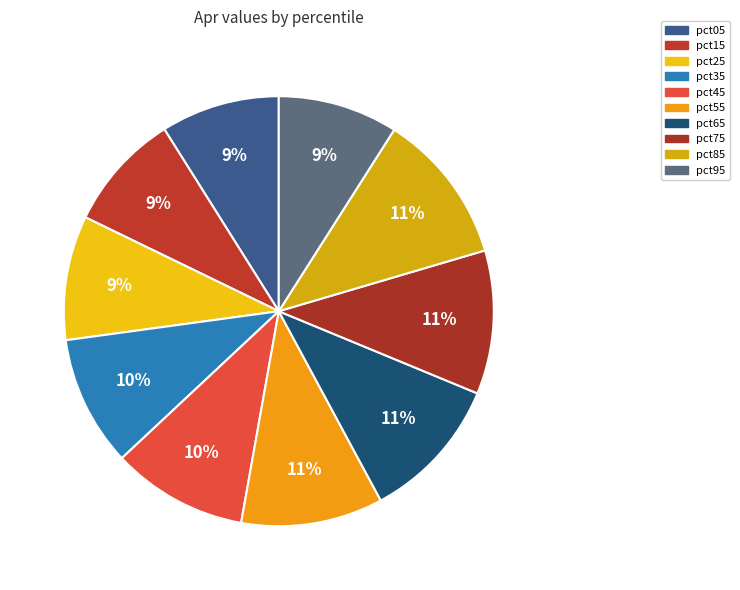

Is the sum of pct05 and pct45 greater than half?

No